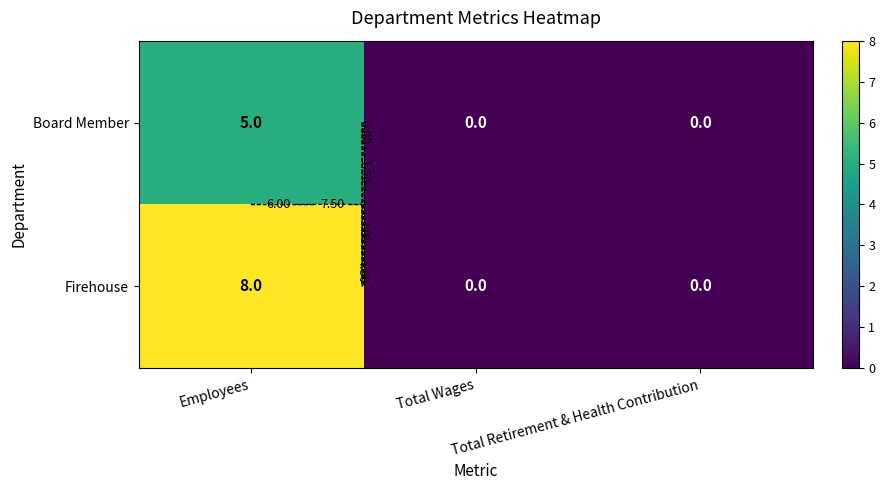

Is it true that Board Member equals 5 at Employees?

True